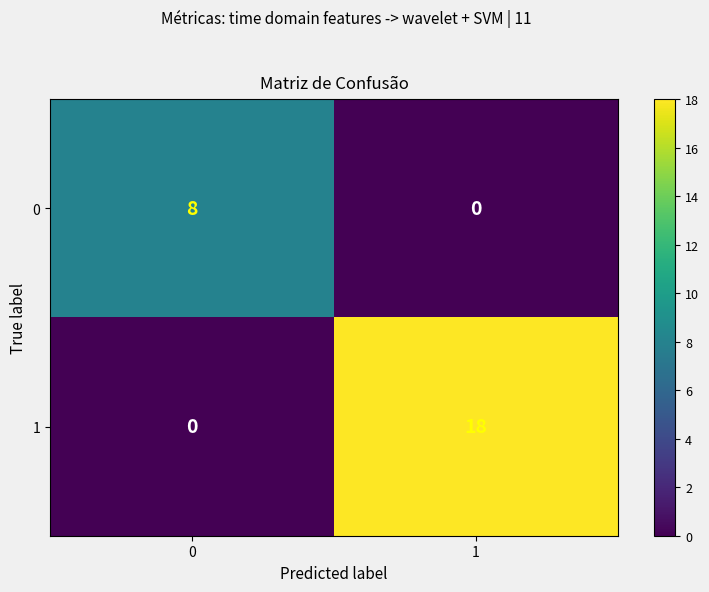

True or false: 0 has a value of 3 at 1.

False